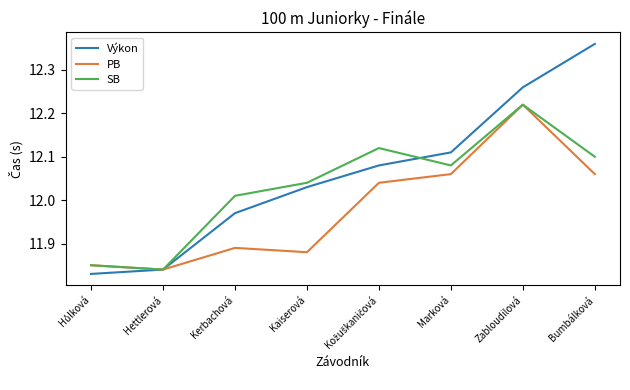

Is the value of PB at Bumbálková greater than the value of SB at Hettlerová?

Yes